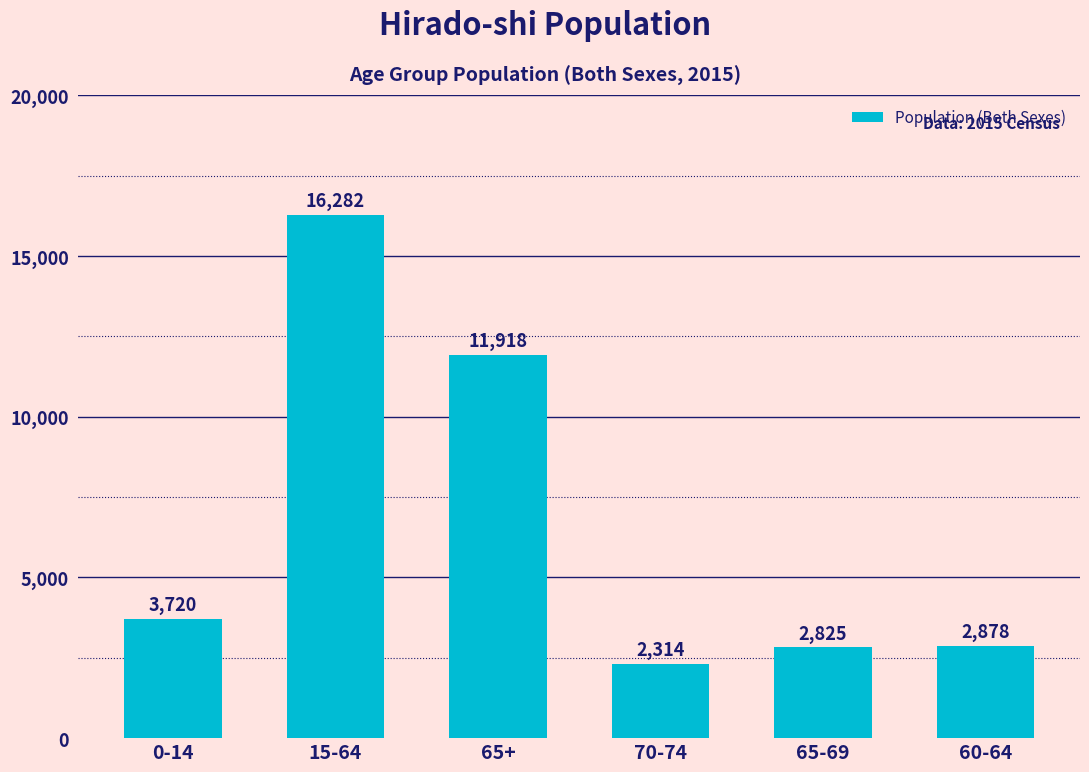

Which category has the highest value across all series?

15-64